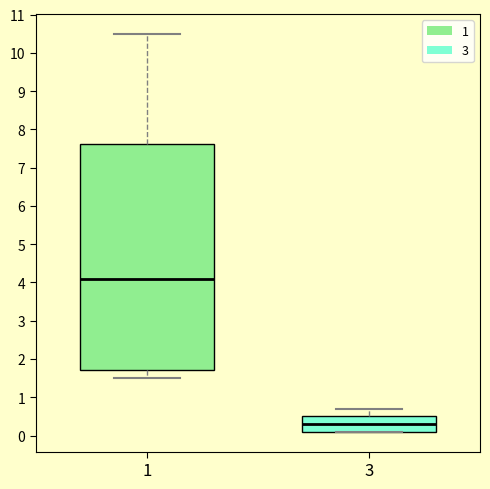

Where does the median line of the box at x = 1 sit on the y-axis? The values are not printed on the chart, so give them approximately, as read against the axis.

4.1